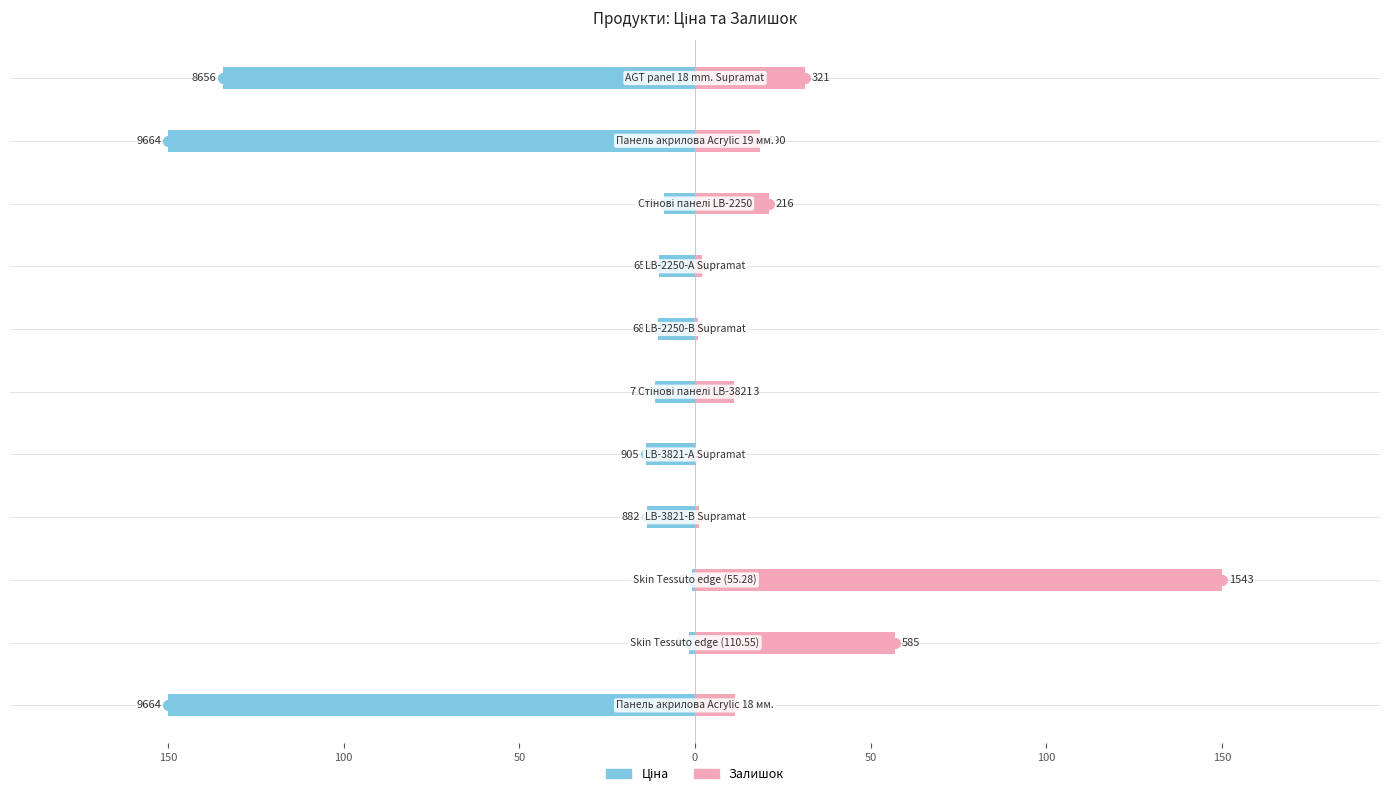

Rank the series at 150 from lowest to highest value.

Ціна, Залишок